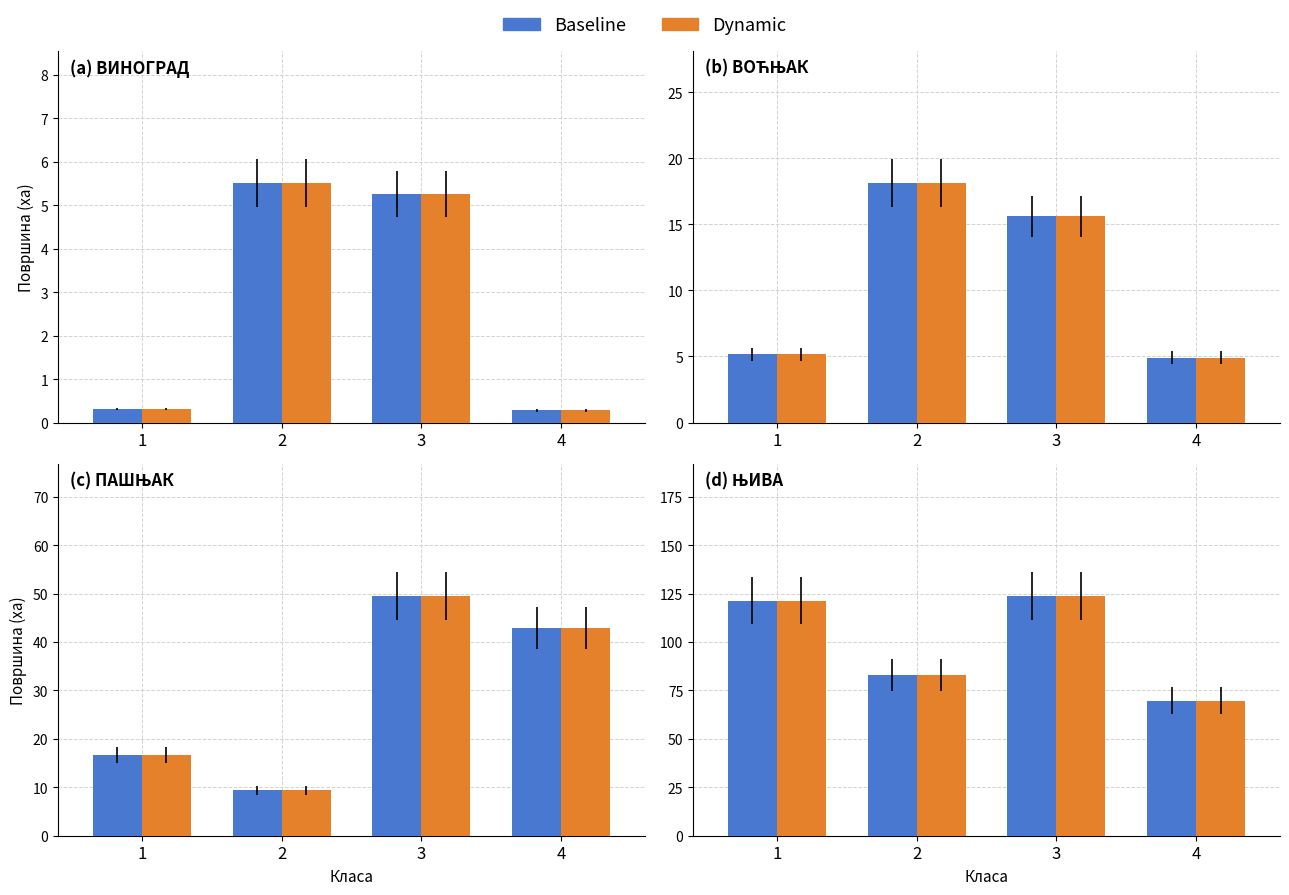

At which category does the chart reach its minimum across all series?

4